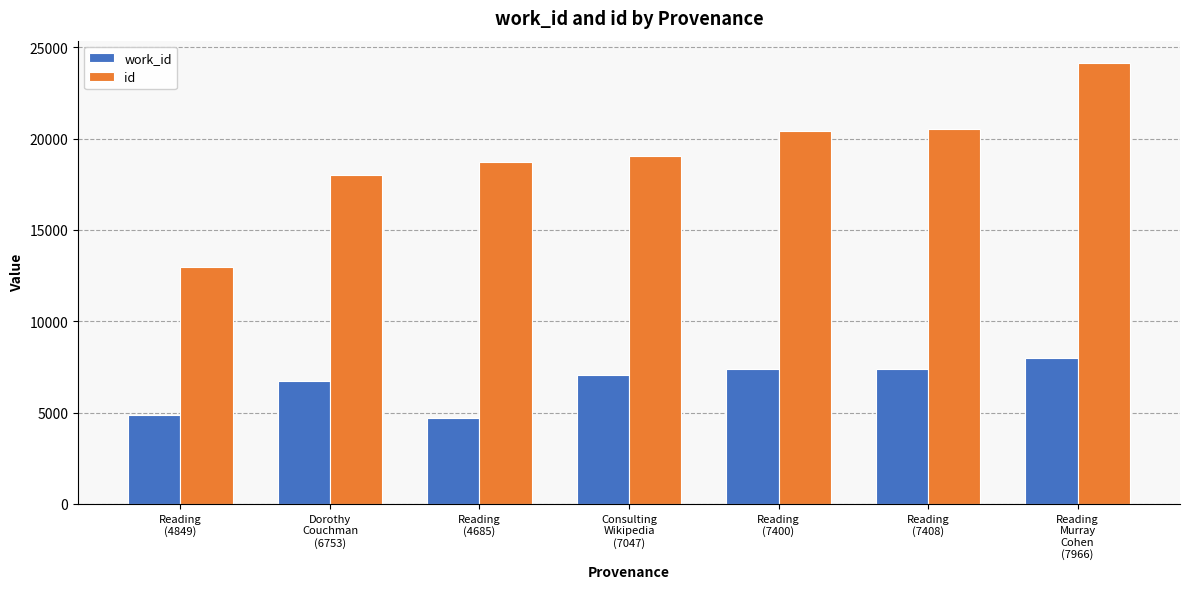

Is it true that id equals 26931 at Dorothy
Couchman
(6753)?

False